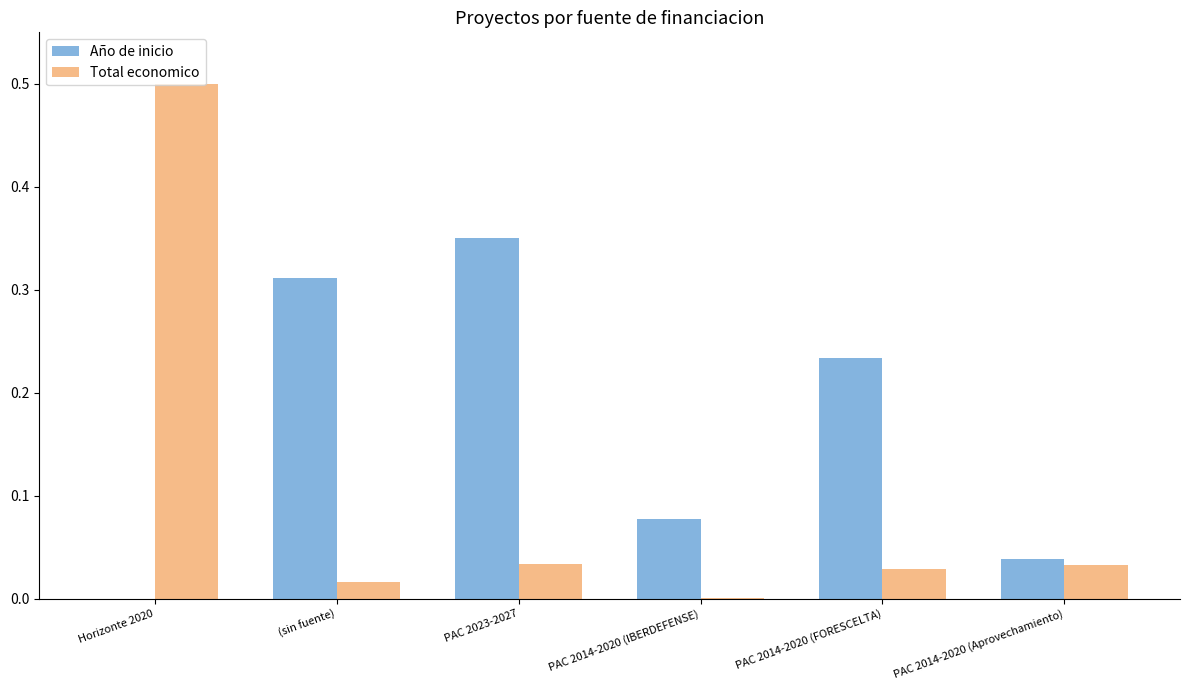

Between (sin fuente) and PAC 2014-2020 (Aprovechamiento), which series saw the biggest shift?

Año de inicio